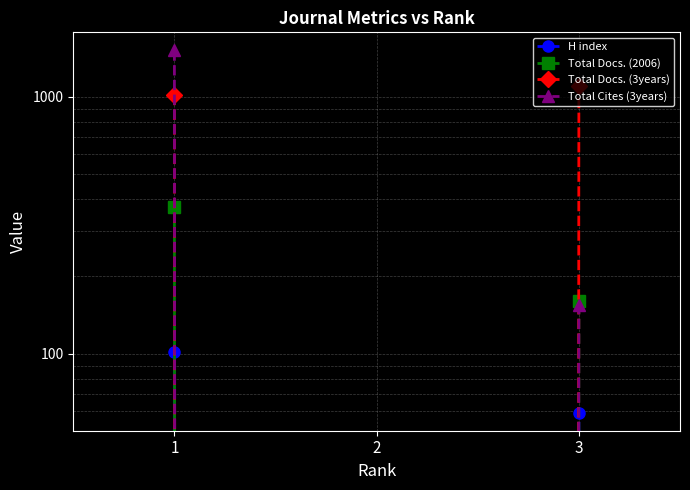

Reading left to right, what are all the values shown in this chart?

H index: 102	0	59
Total Docs. (2006): 372	0	161
Total Docs. (3years): 1018	0	1098
Total Cites (3years): 1516	0	155